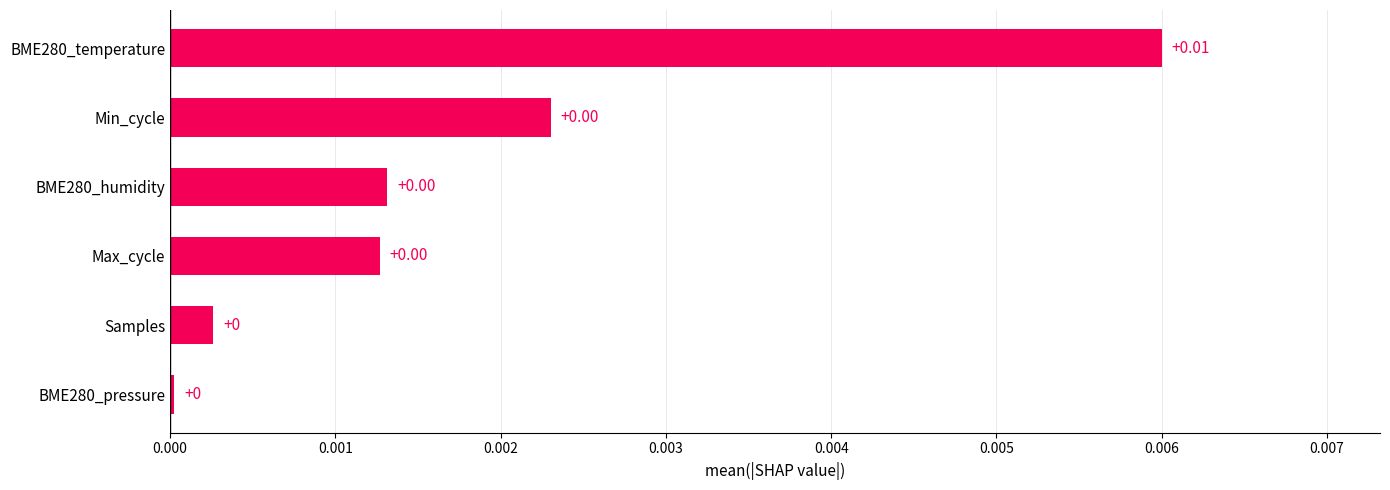

Between Min_cycle and BME280_temperature, which is larger?

BME280_temperature